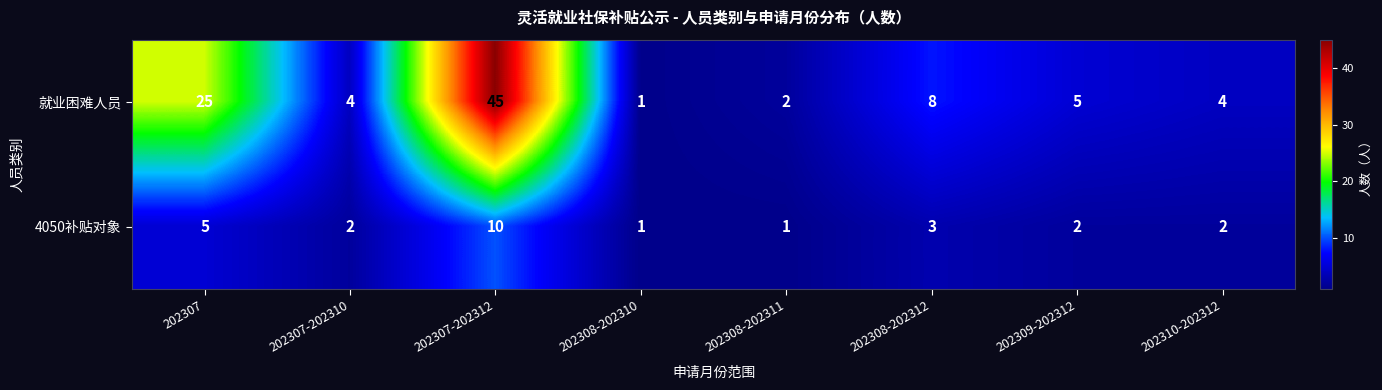

True or false: 4050补贴对象 has a value of 8 at 202307.

False